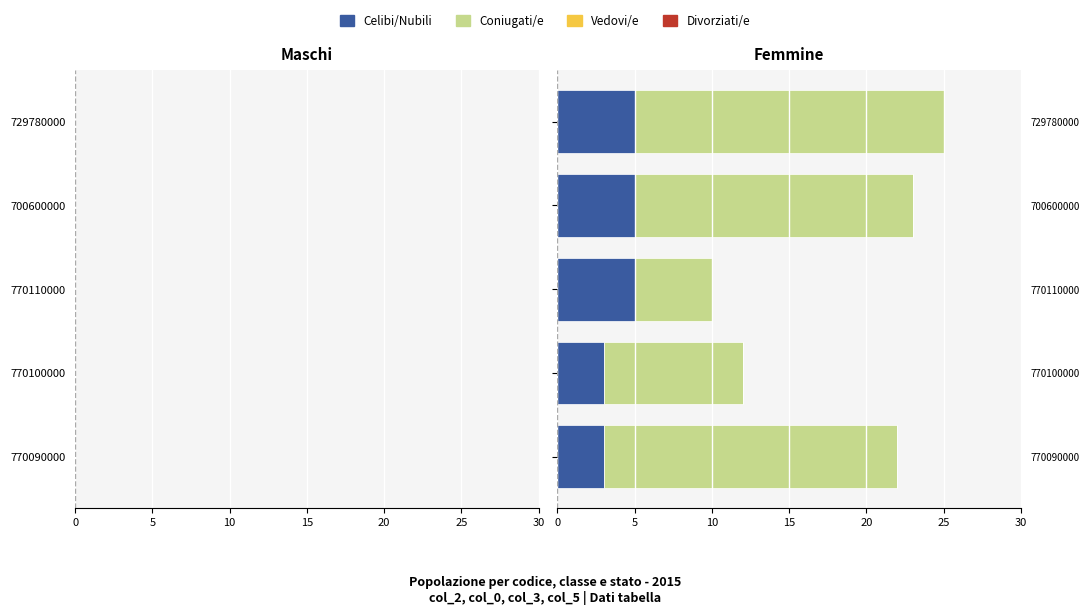

List the series in order of their peak value, highest first.

Coniugati/e, Celibi/Nubili, Vedovi/e, Divorziati/e